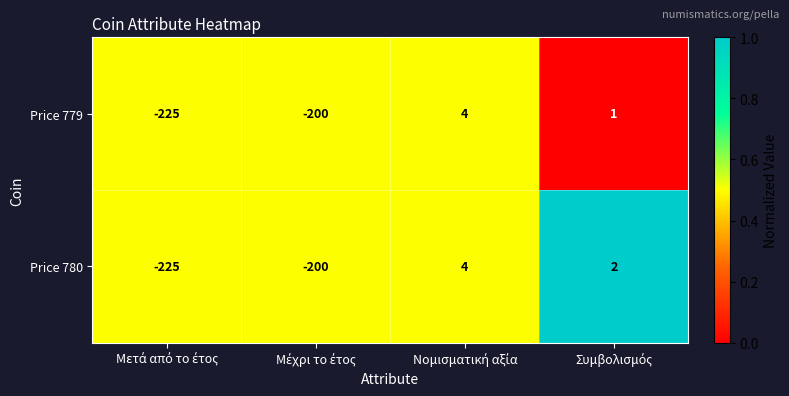

What is the difference between the second highest and minimum values in the Price 780 series?

227